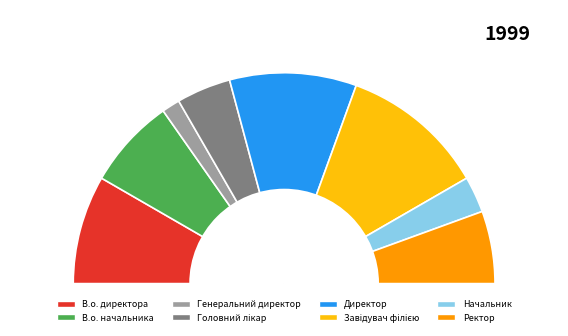

Does Завідувач філією account for over 50% of the chart?

No